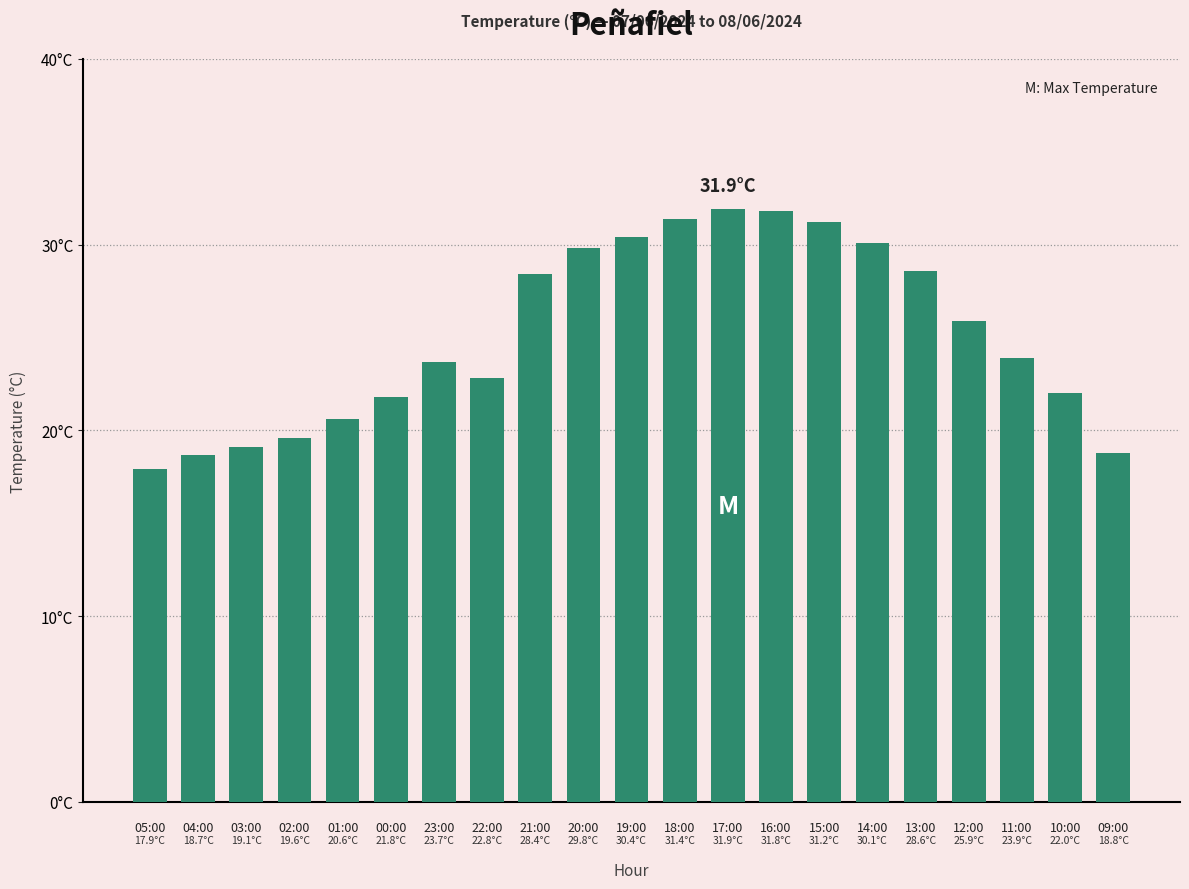

What is the value of the 21st bar from the left?

18.8